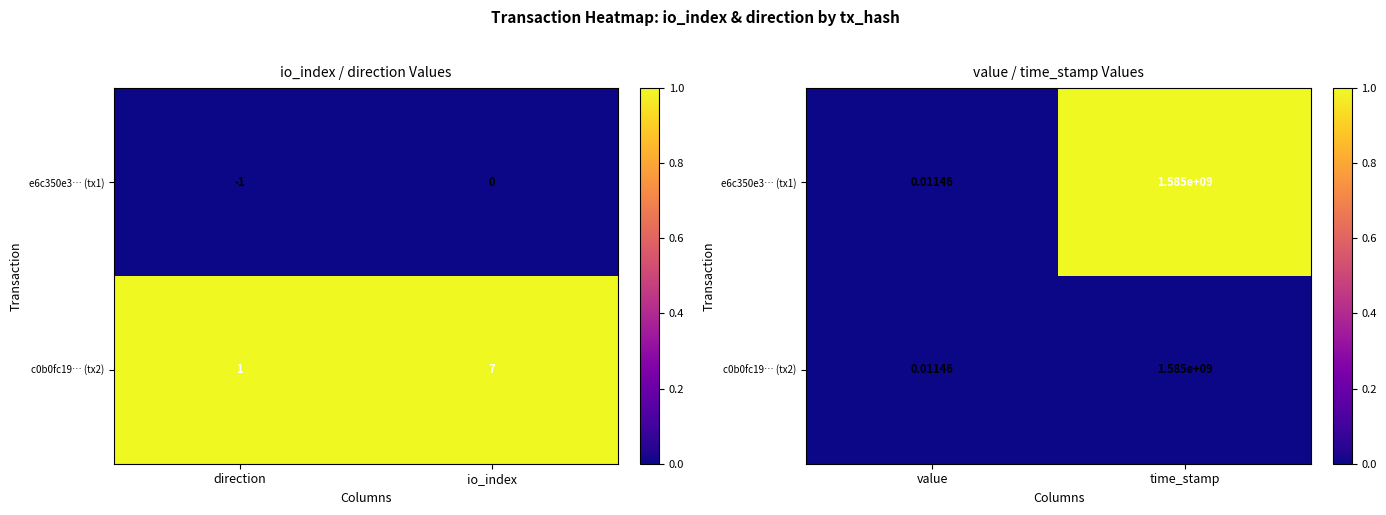

The value of e6c350e3… (tx1) at time_stamp is 0.3. True or false?

False